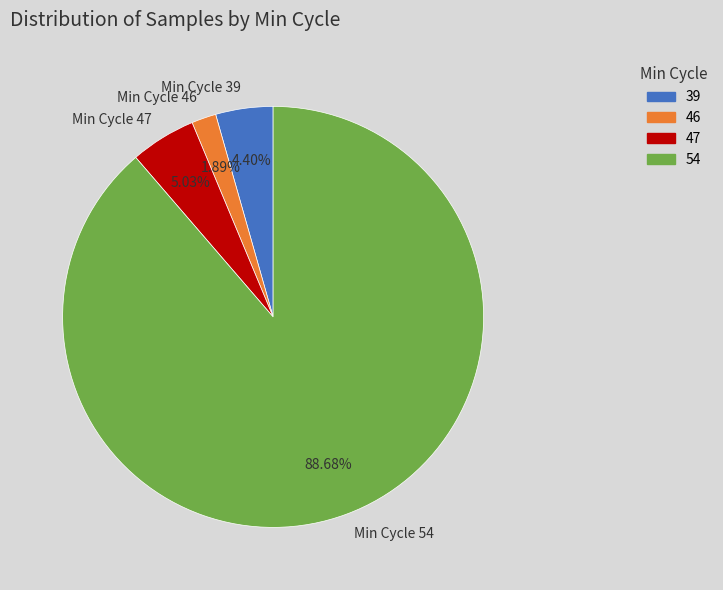

Which category has the biggest portion of the pie?

Min Cycle 54